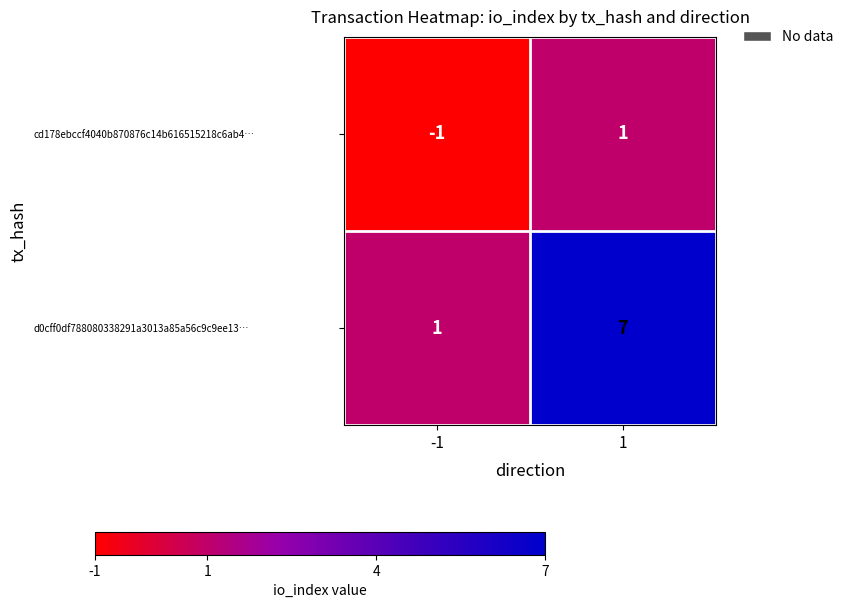

Is the value of cd178ebccf4040b870876c14b616515218c6ab4… at -1 greater than the value of d0cff0df788080338291a3013a85a56c9c9ee13… at 1?

No